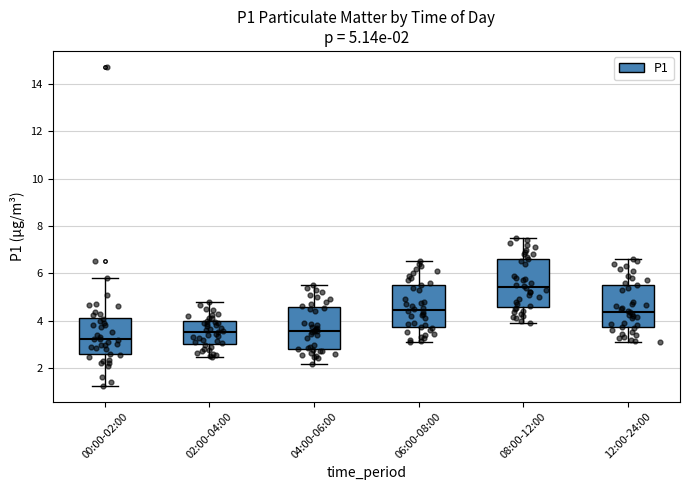

Comparing the boxes themselves (not the whiskers), which one is the tallest?

08:00-12:00